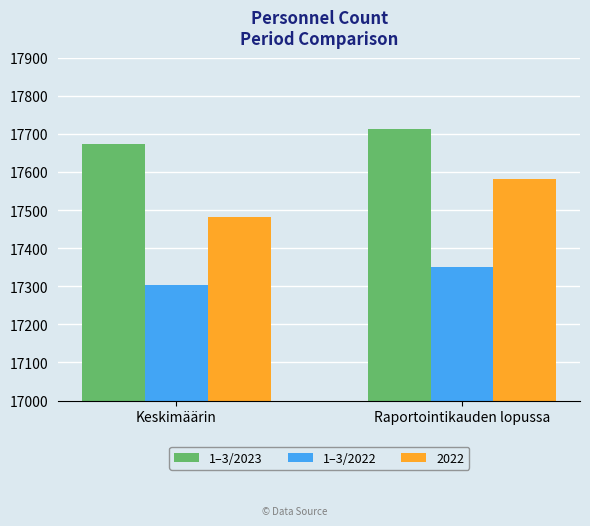

The value of 1–3/2022 at Raportointikauden lopussa is 17351. True or false?

True